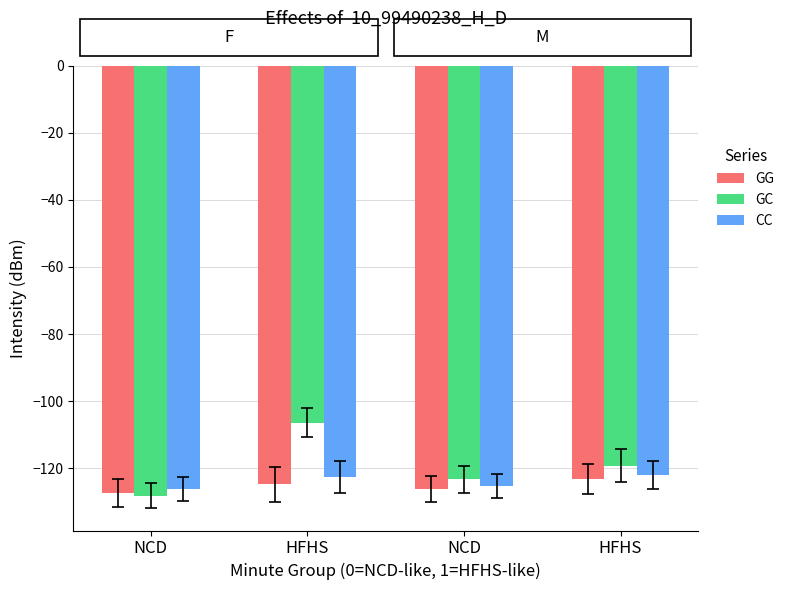

What is the spread (max minus min) of values at NCD?

1.9